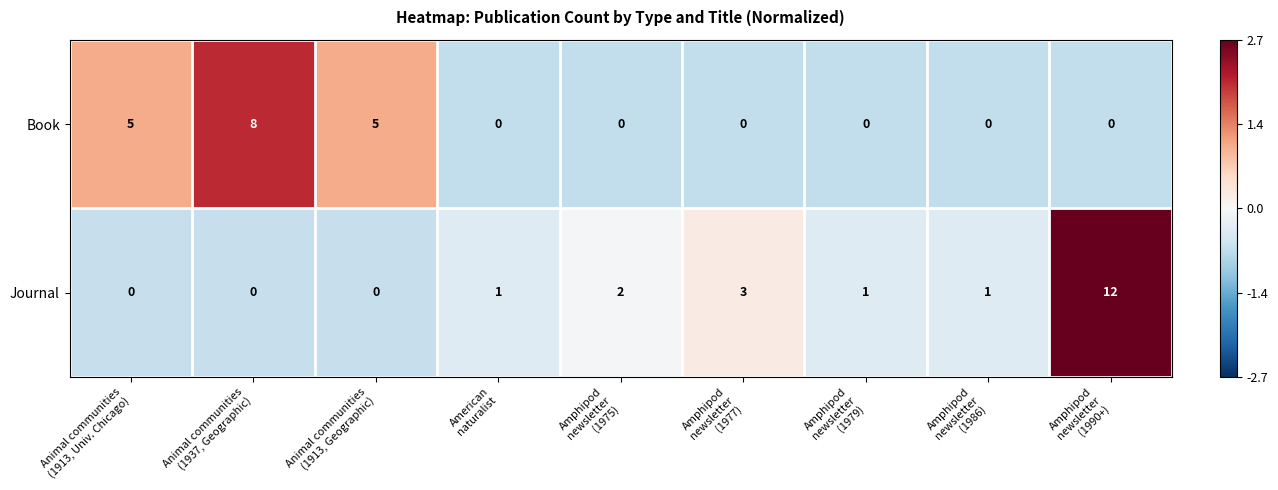

What is the maximum value shown in the chart?

12